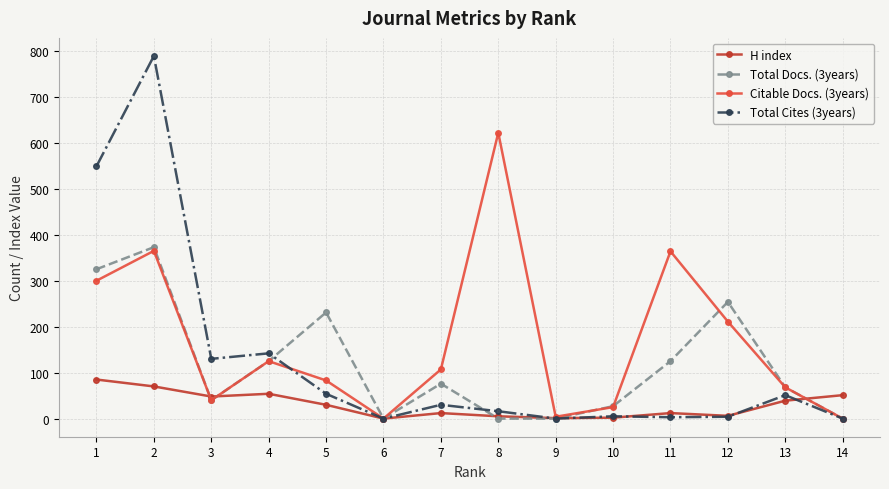

True or false: H index has a value of 70 at 2.

True